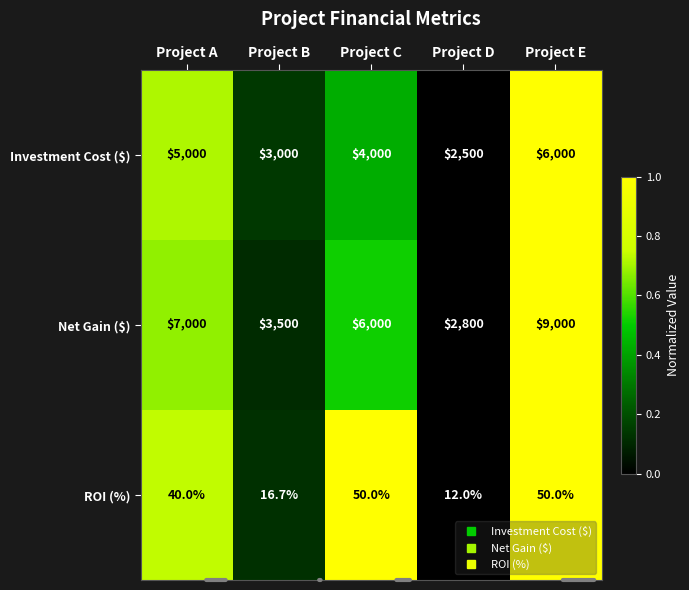

Count the number of categories in the chart.

5